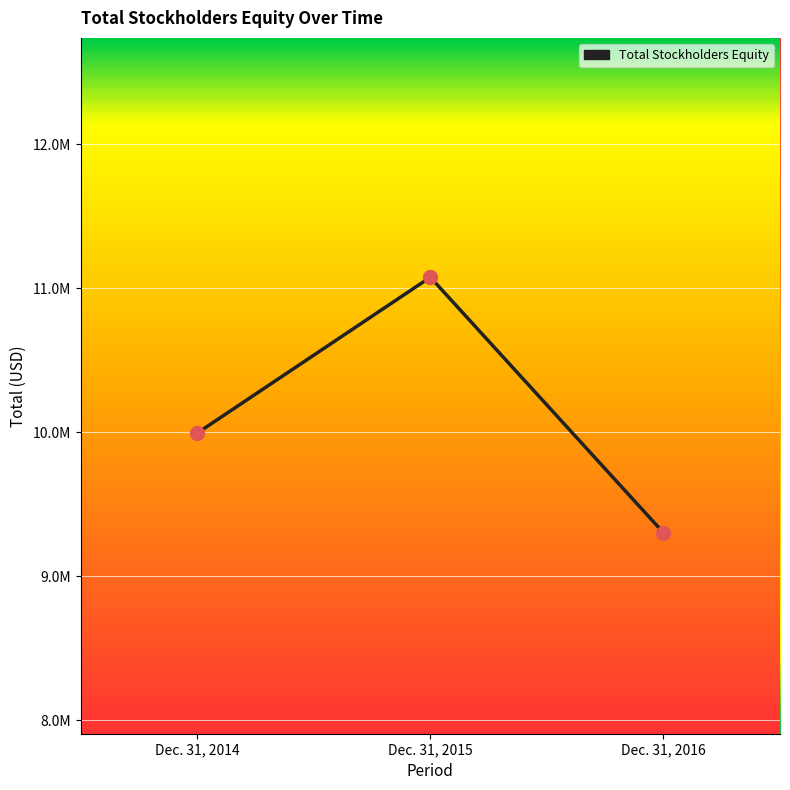

Which has a higher value, Dec. 31, 2015 or Dec. 31, 2016?

Dec. 31, 2015